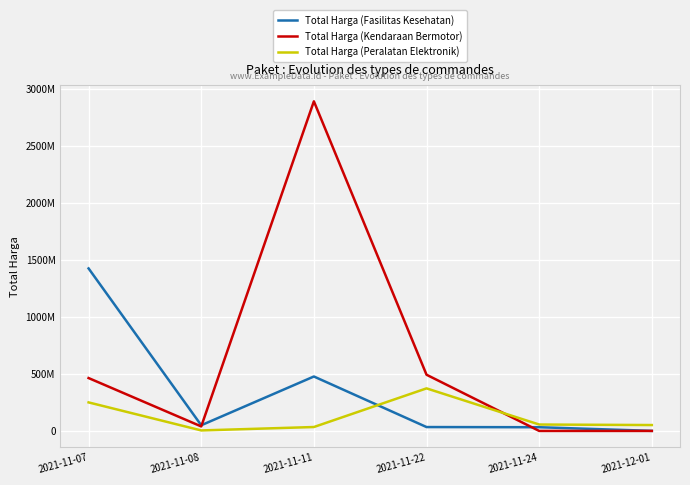

What are all the series names shown in the legend?

Total Harga (Fasilitas Kesehatan), Total Harga (Kendaraan Bermotor), Total Harga (Peralatan Elektronik)